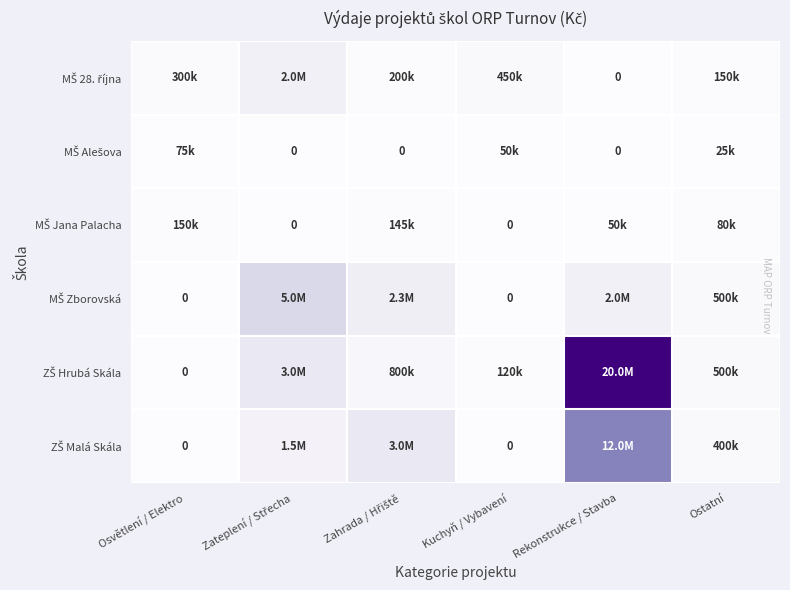

Is it true that ZŠ Malá Skála equals 0 at Kuchyň / Vybavení?

True